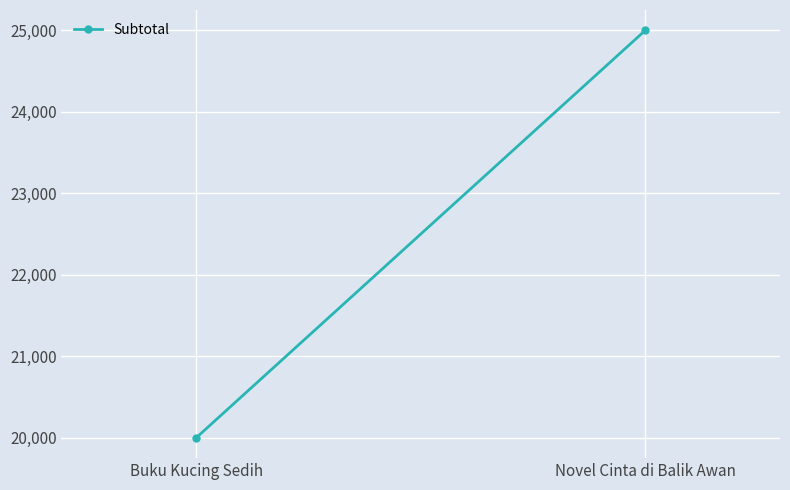

Approximately how many times larger is the value at Buku Kucing Sedih compared to Novel Cinta di Balik Awan?

0.8